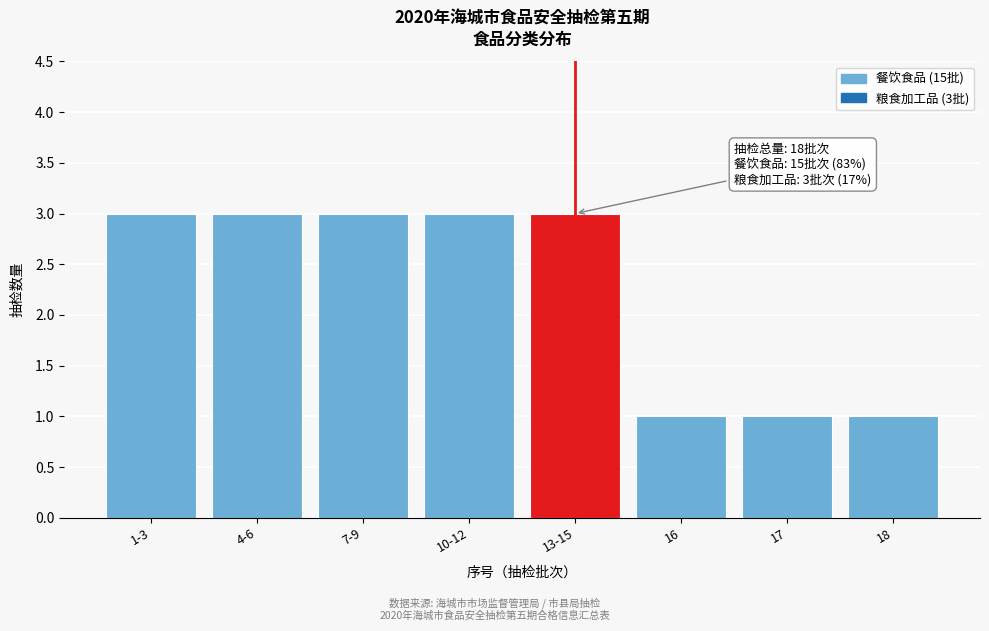

Reading right to left, list all the values displayed in this chart.

18=1	17=1	16=1	13-15=3	10-12=3	7-9=3	4-6=3	1-3=3